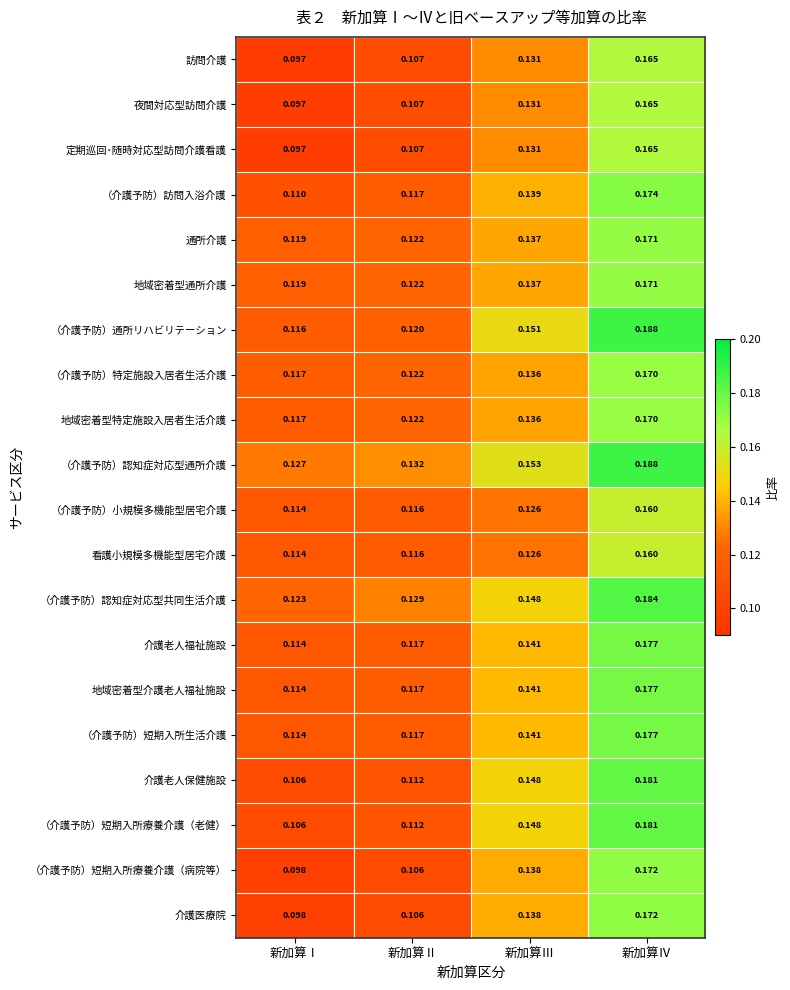

At which label is 地域密着型特定施設入居者生活介護 closest to 0?

新加算Ⅰ